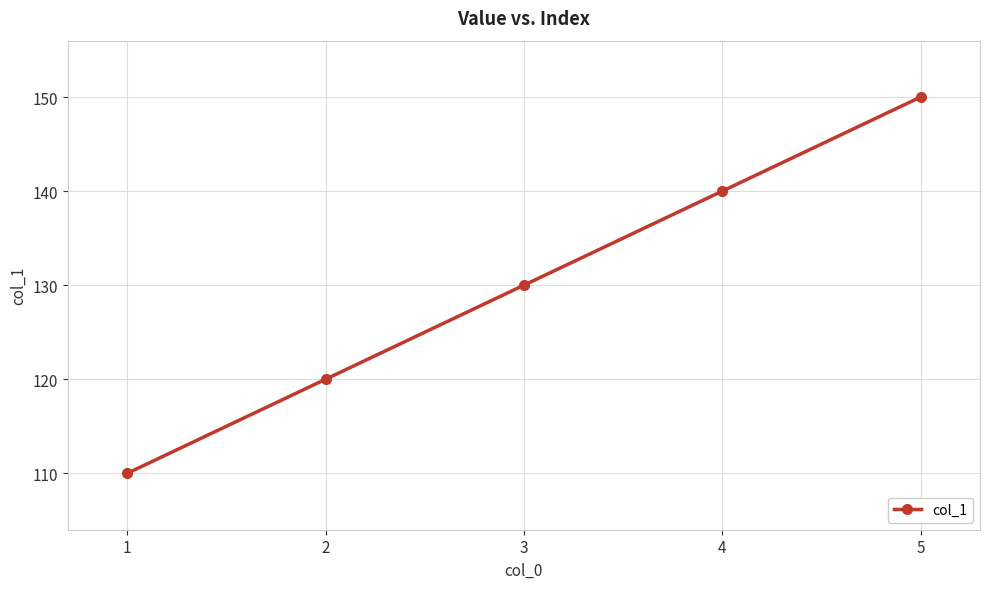

List the labels in order of value, largest first.

5, 4, 3, 2, 1